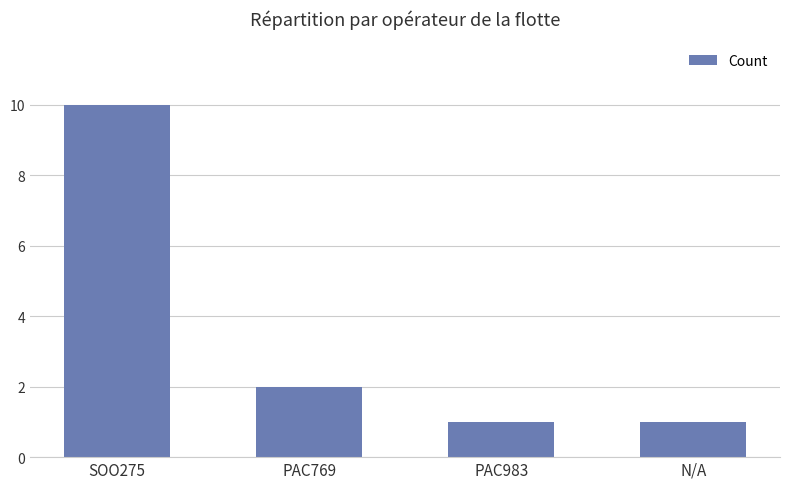

How many bars are there in total?

4